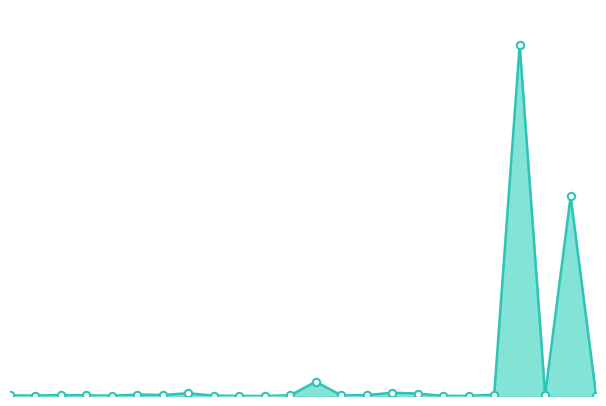

Is this an area chart (filled region under the line)?

Yes